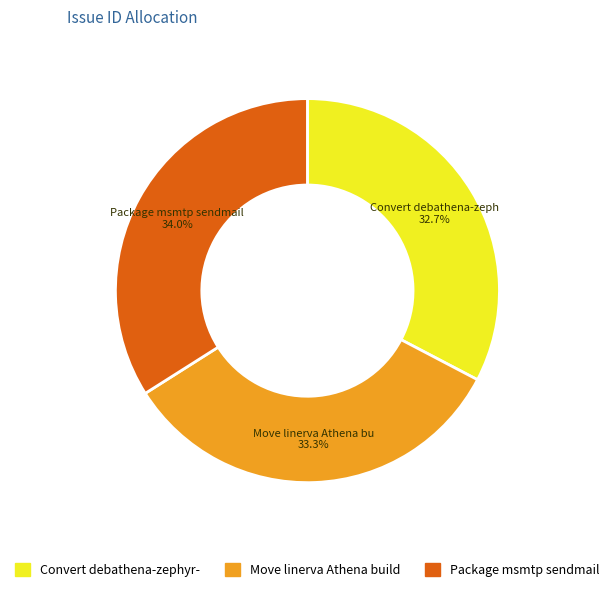

Is there any slice that represents more than half of the pie?

No